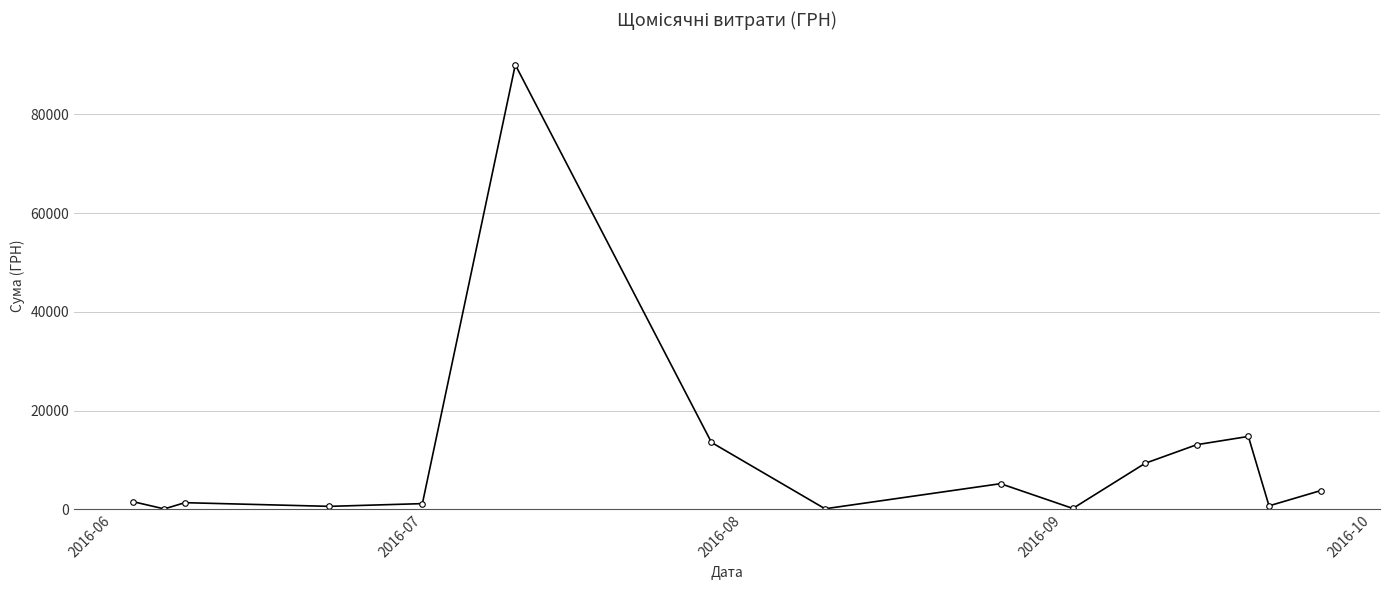

True or false: there are more than 1 points higher than both neighbors.

True